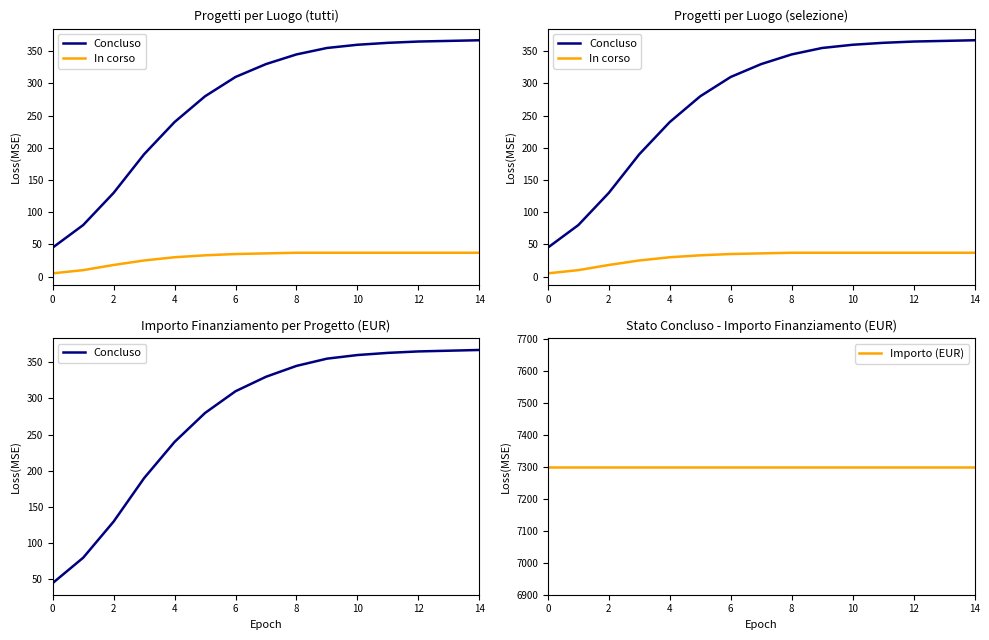

True or false: In corso and Importo (EUR) intersect in this chart.

False